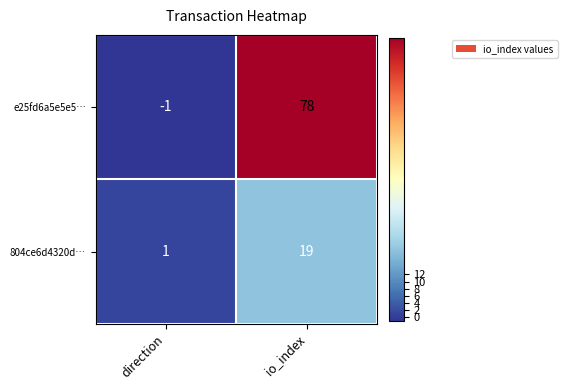

Which category has the lowest value across all series?

direction